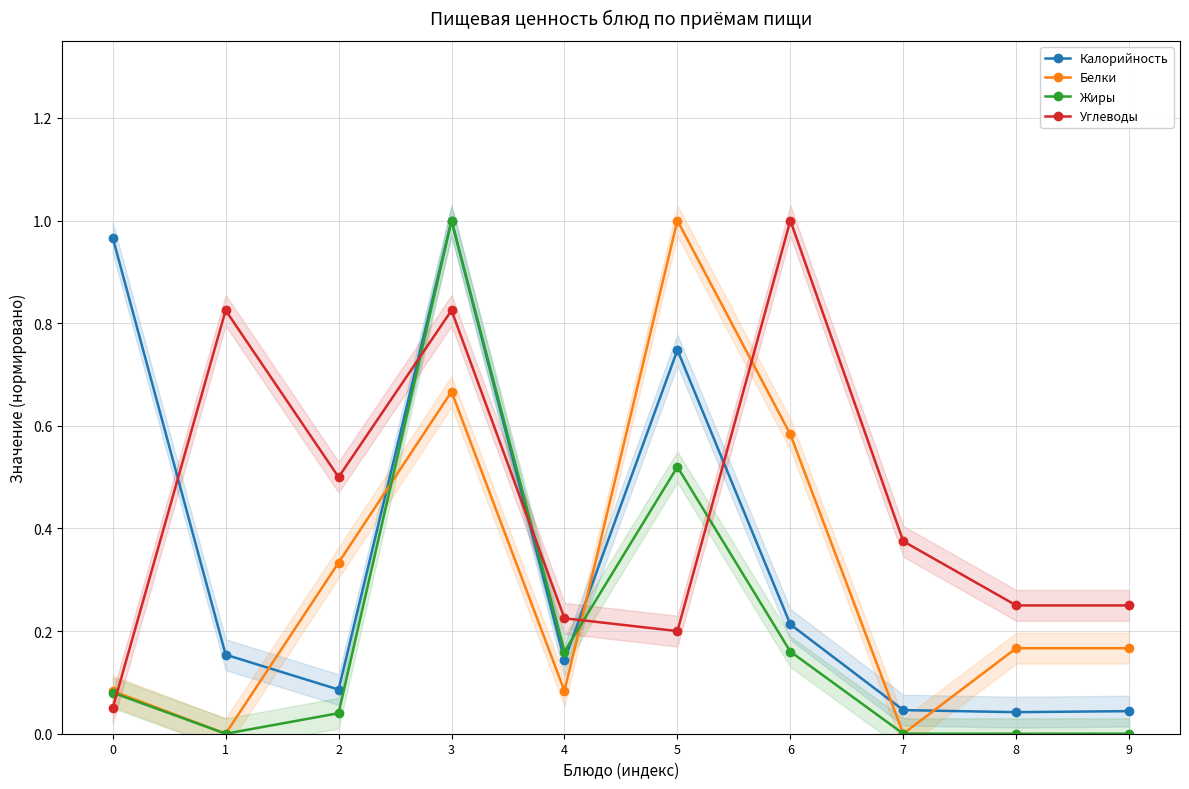

Which series has the largest total across all categories?

Углеводы